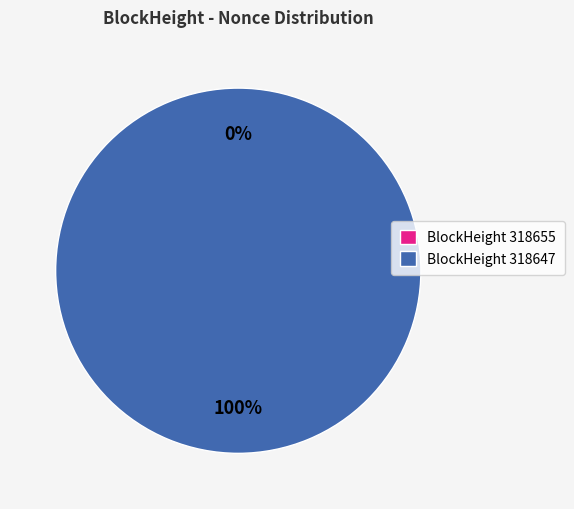

True or false: 318655 accounts for 1% of the total.

False